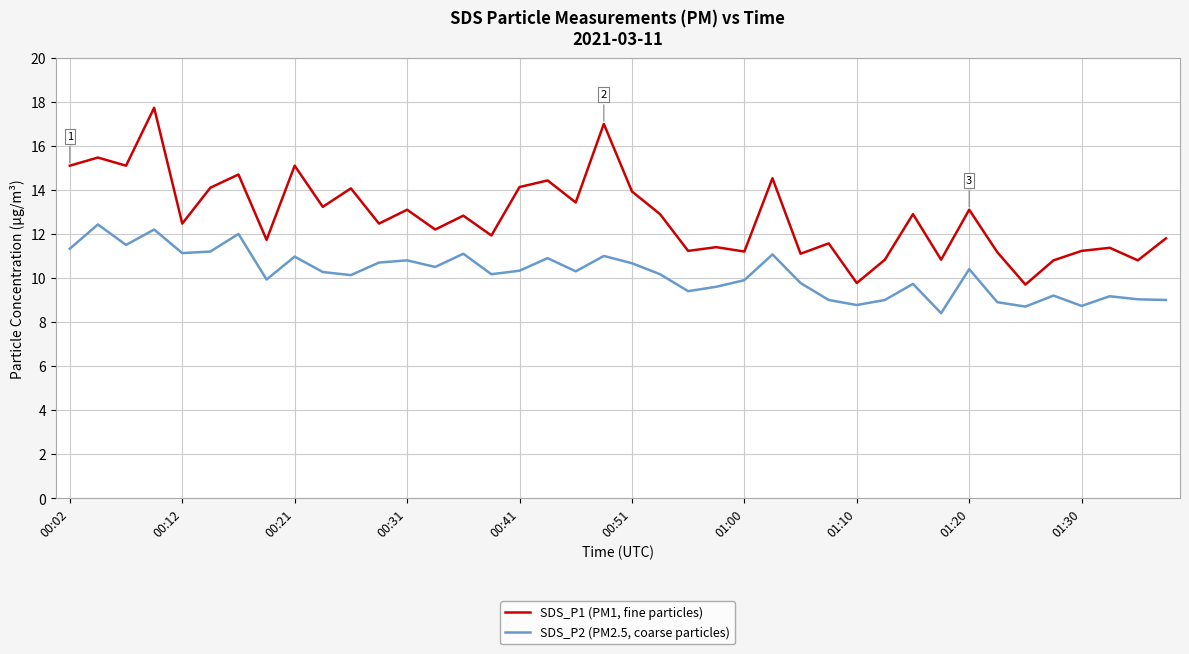

List the series in order of their peak value, lowest first.

SDS_P2 (PM2.5, coarse particles), SDS_P1 (PM1, fine particles)